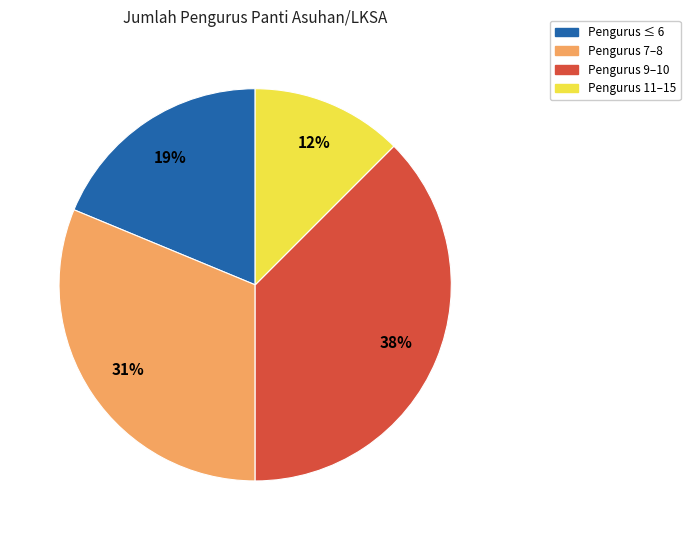

Does any single category account for the majority?

No